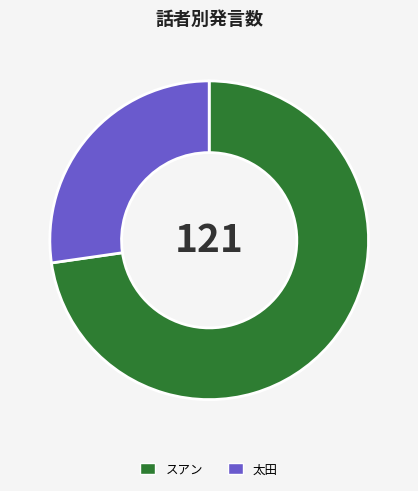

Is it true that スアン is 73% of the pie?

True